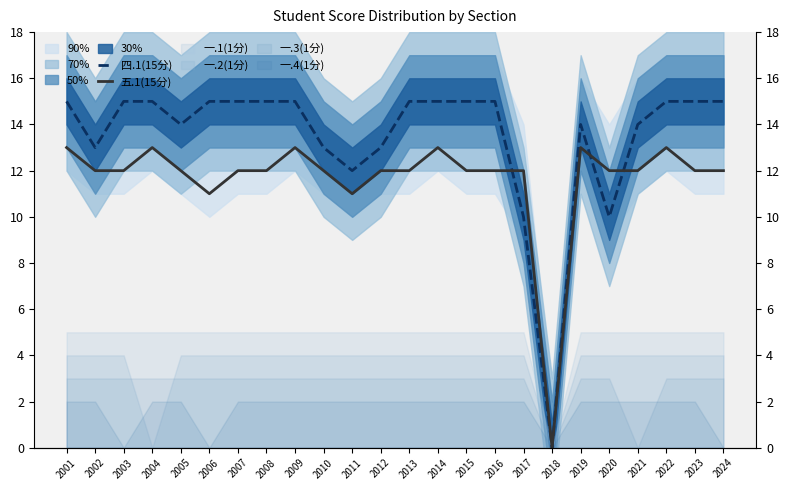

What is the sum of the 四.1(15分) values at 2013 and 2017?

25